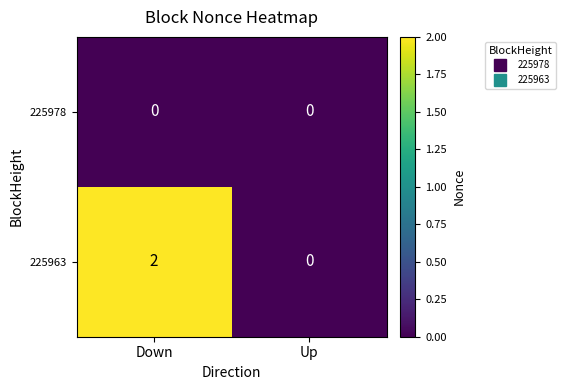

Between Down and Up, which series saw the biggest shift?

225963